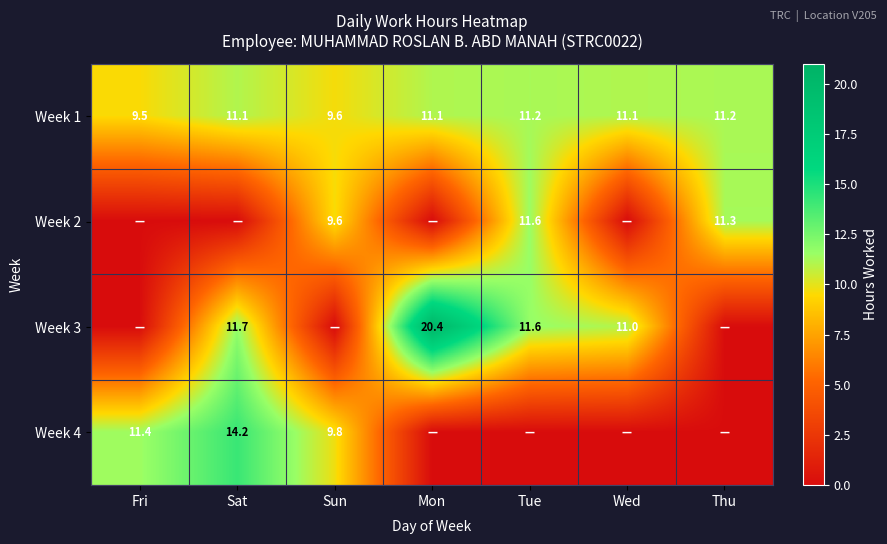

At which category is the sum across all series the highest?

Sat